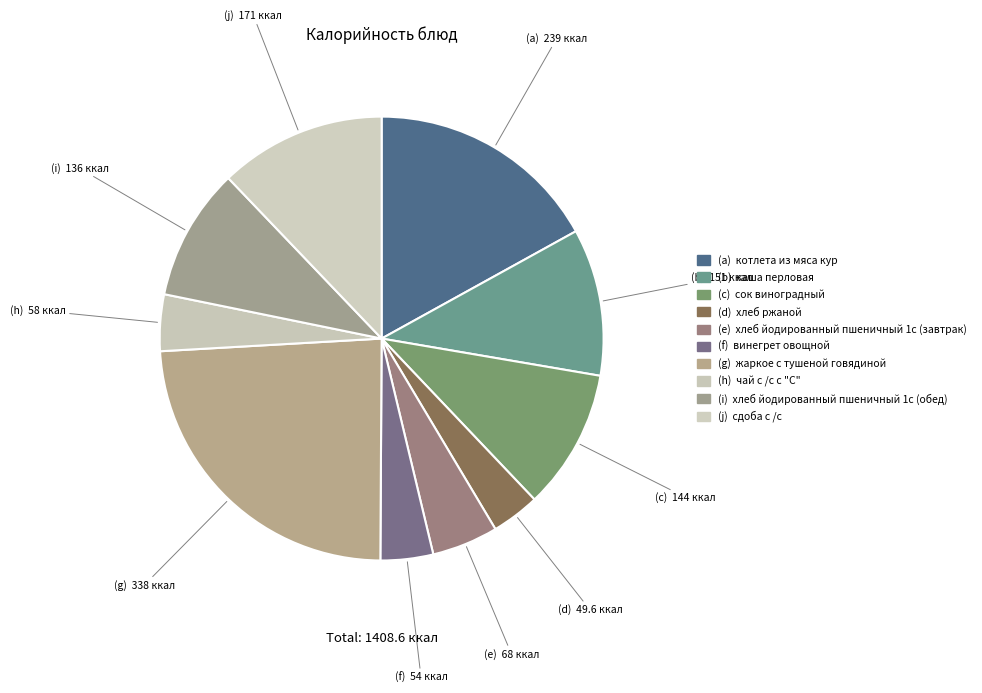

How many segments does this pie chart have?

10